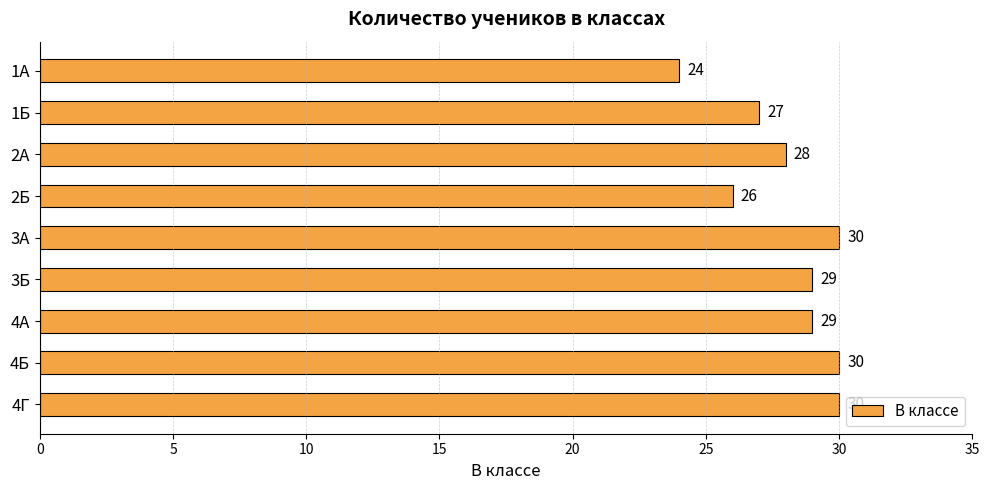

Count the values in the range 27 to 30.

7